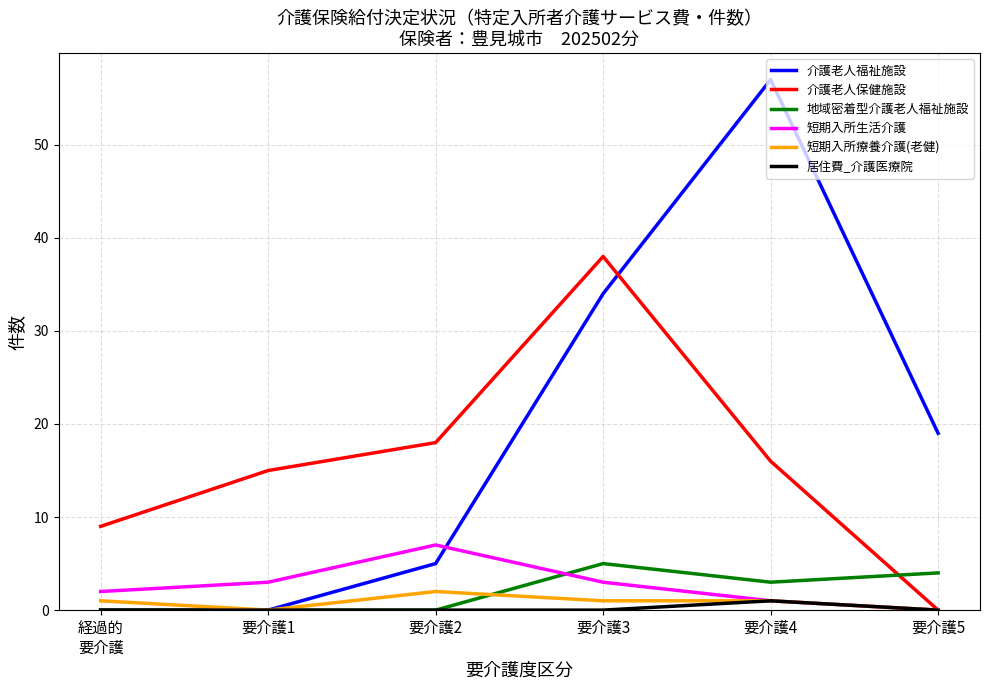

Does the chart have visible grid lines?

Yes